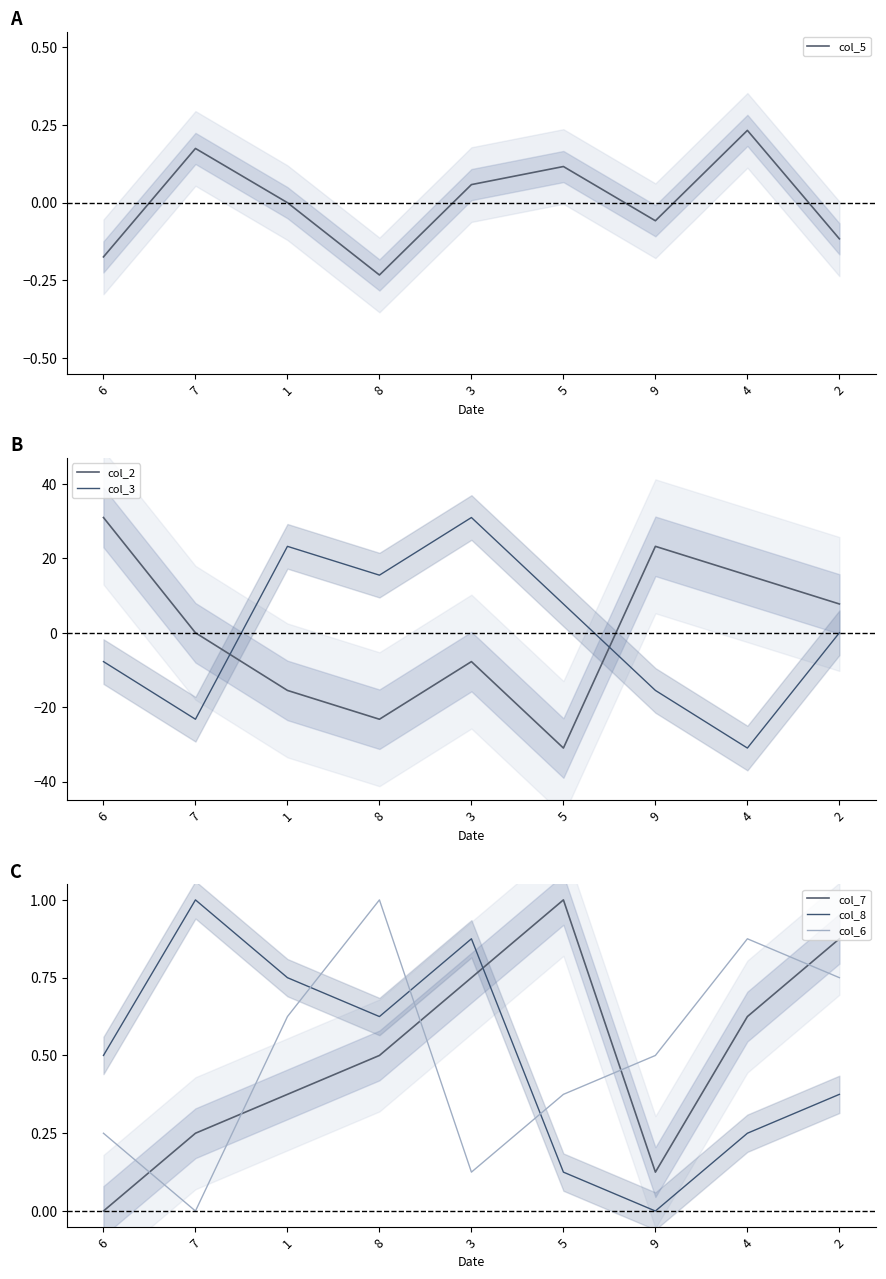

The value of col_7 at 4 is 0.6. True or false?

True